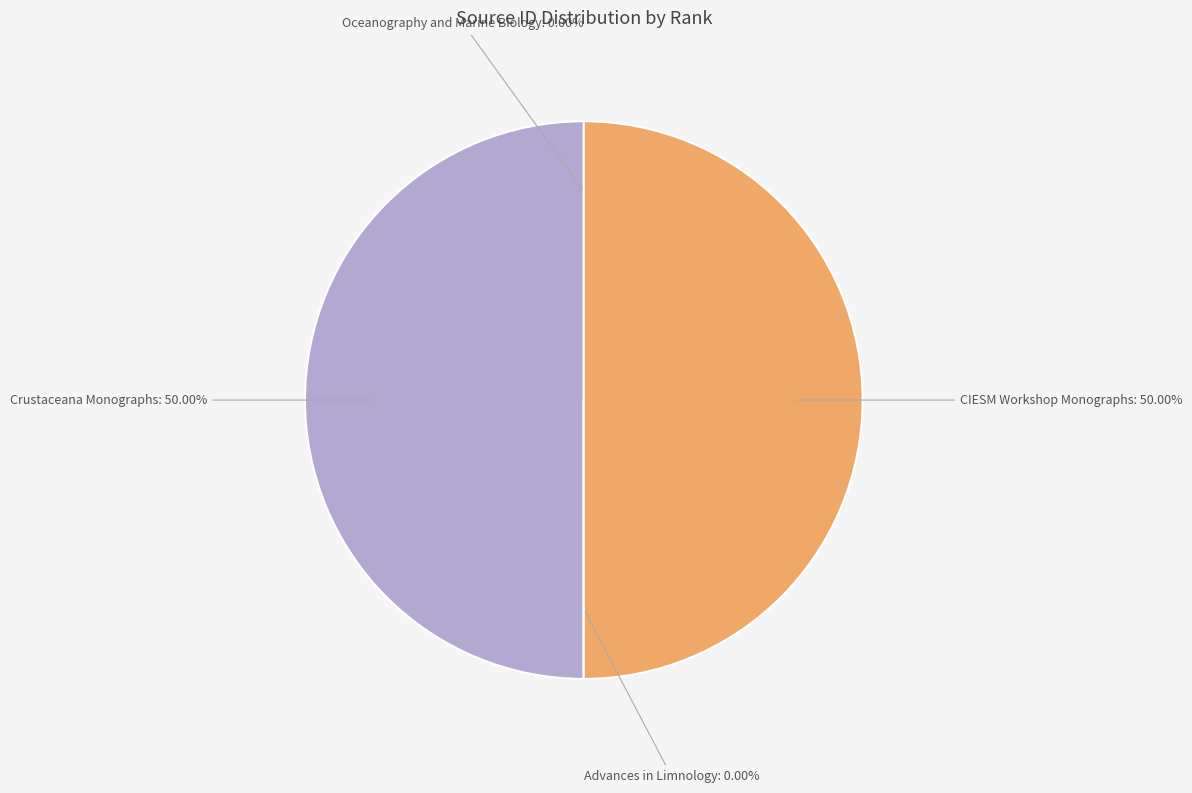

How many segments does this pie chart have?

4